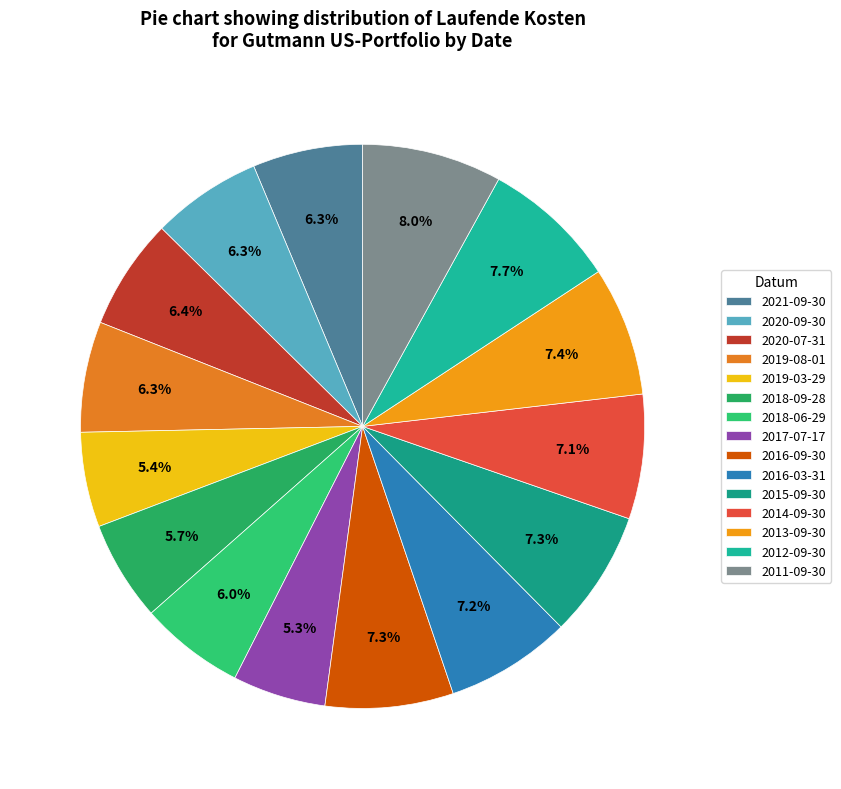

Between 2020-07-31 and 2013-09-30, which is larger?

2013-09-30